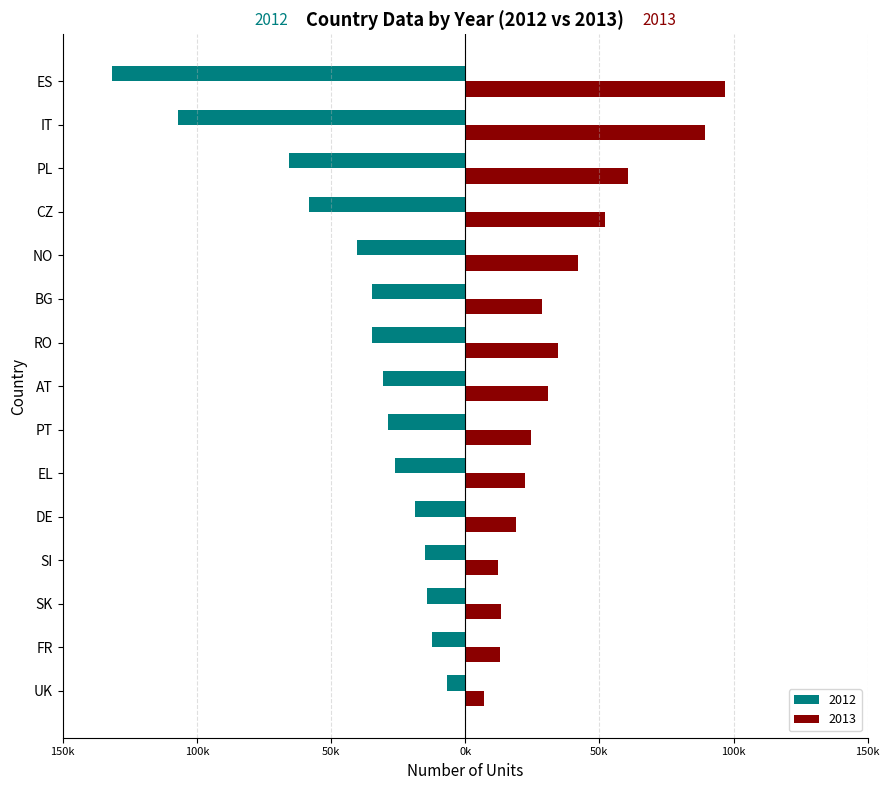

What is the spread (max minus min) of values at DE?

341